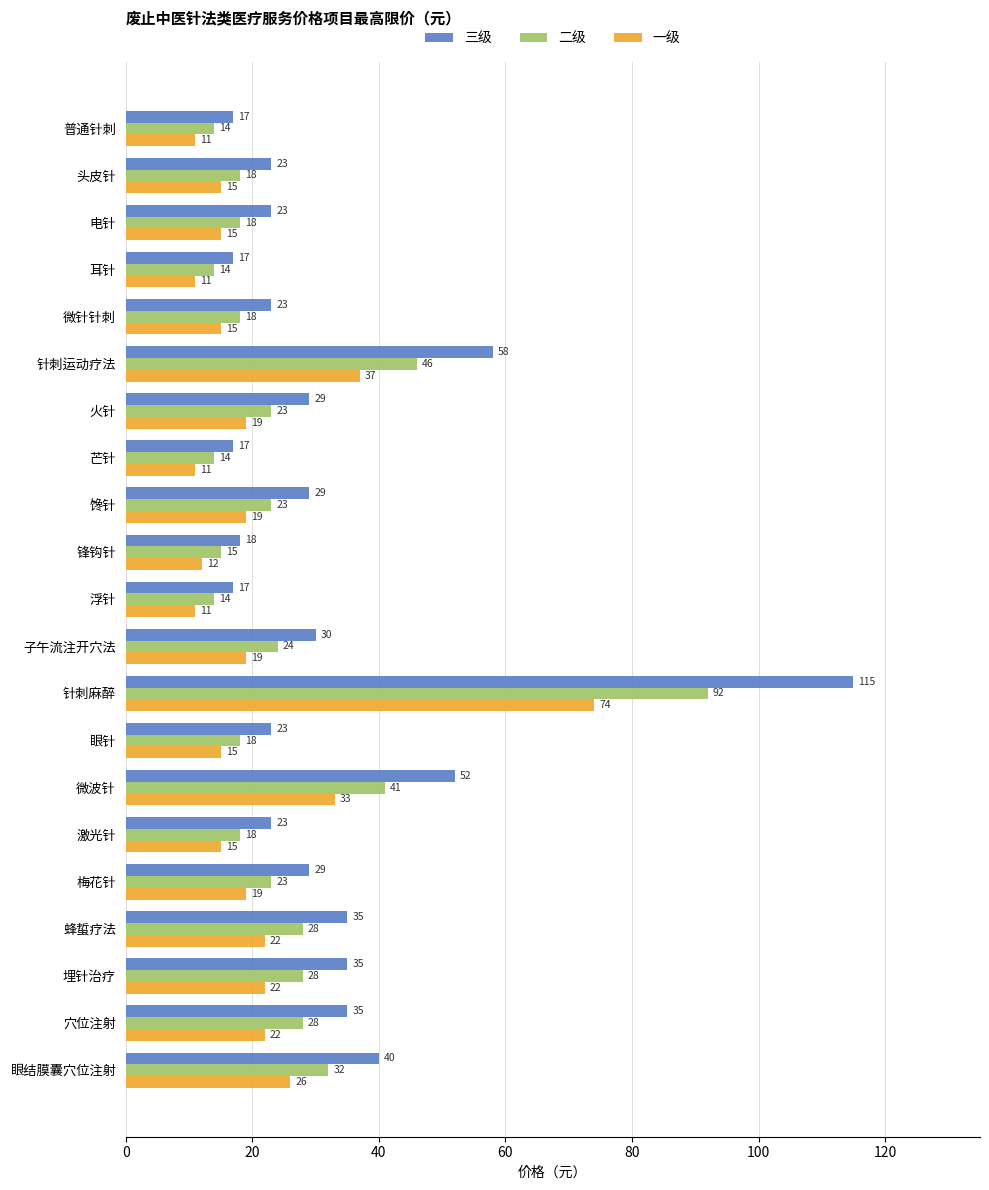

Rank the series by their maximum value, from lowest to highest.

一级, 二级, 三级